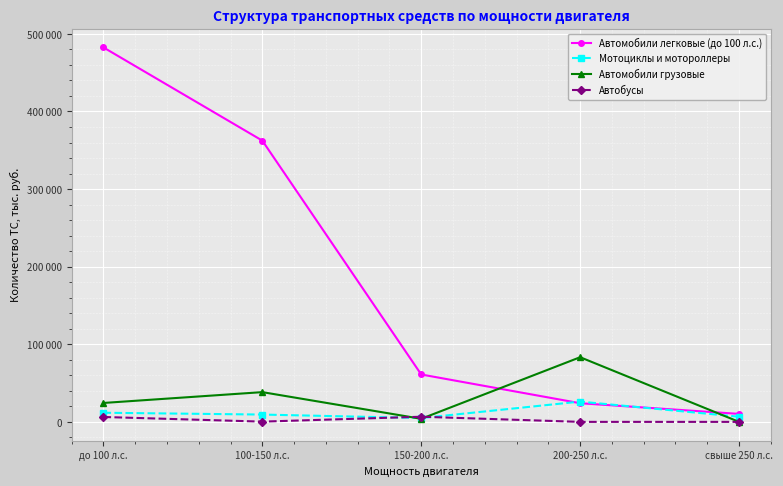

After their last crossing, which series has the higher values: Автомобили грузовые or Автомобили легковые (до 100 л.с.)?

Автомобили легковые (до 100 л.с.)